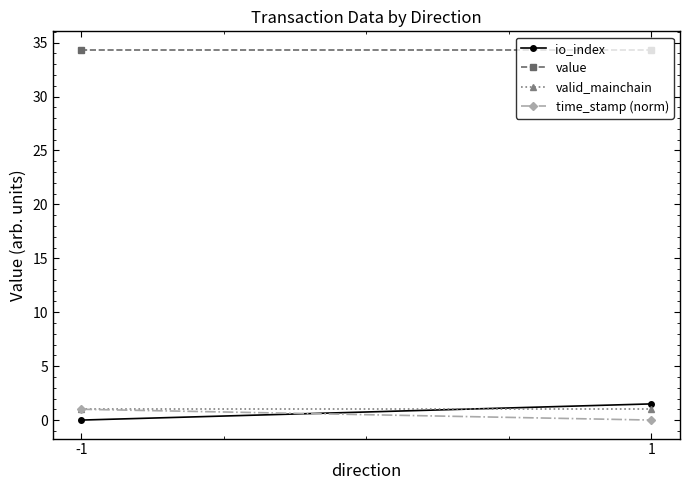

Reading right to left, what are all the values shown in this chart?

io_index: 1=1.5	-1=0.0
value: 1=34.3	-1=34.3
valid_mainchain: 1=1.0	-1=1.0
time_stamp (norm): 1=0.0	-1=1.0